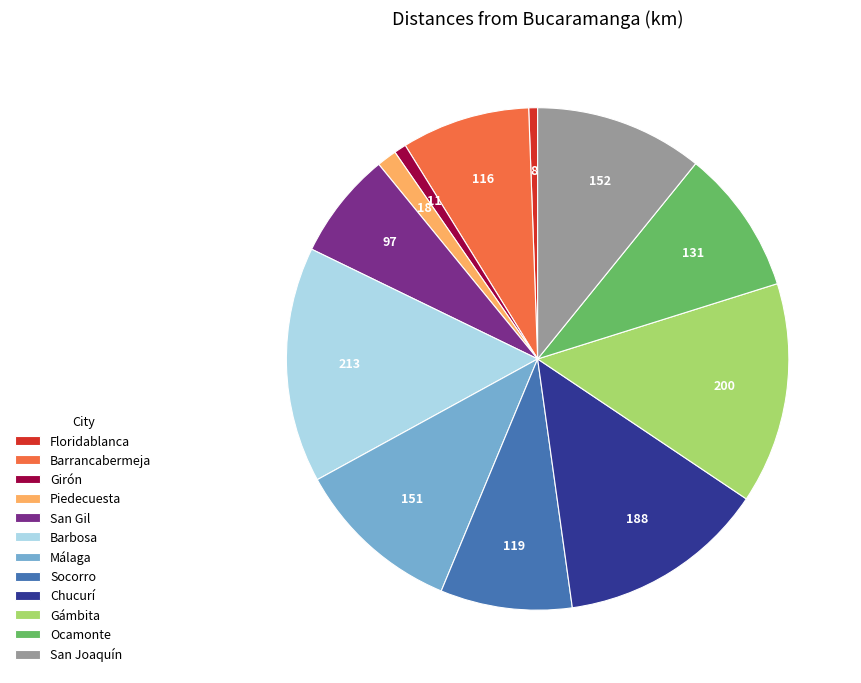

Which slice is the largest?

Barbosa